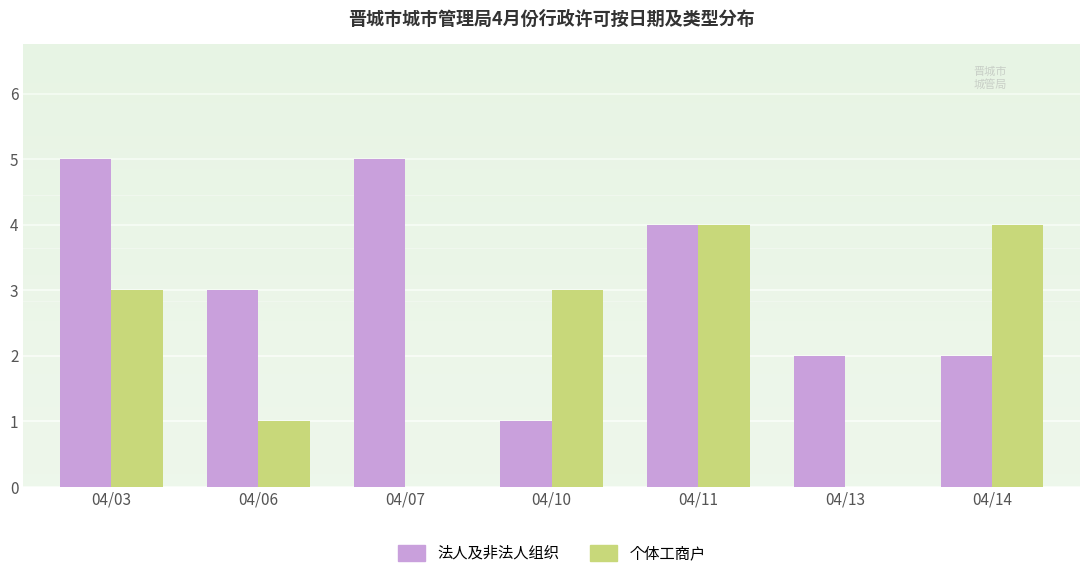

Is it true that 个体工商户 equals 2 at 04/06?

False